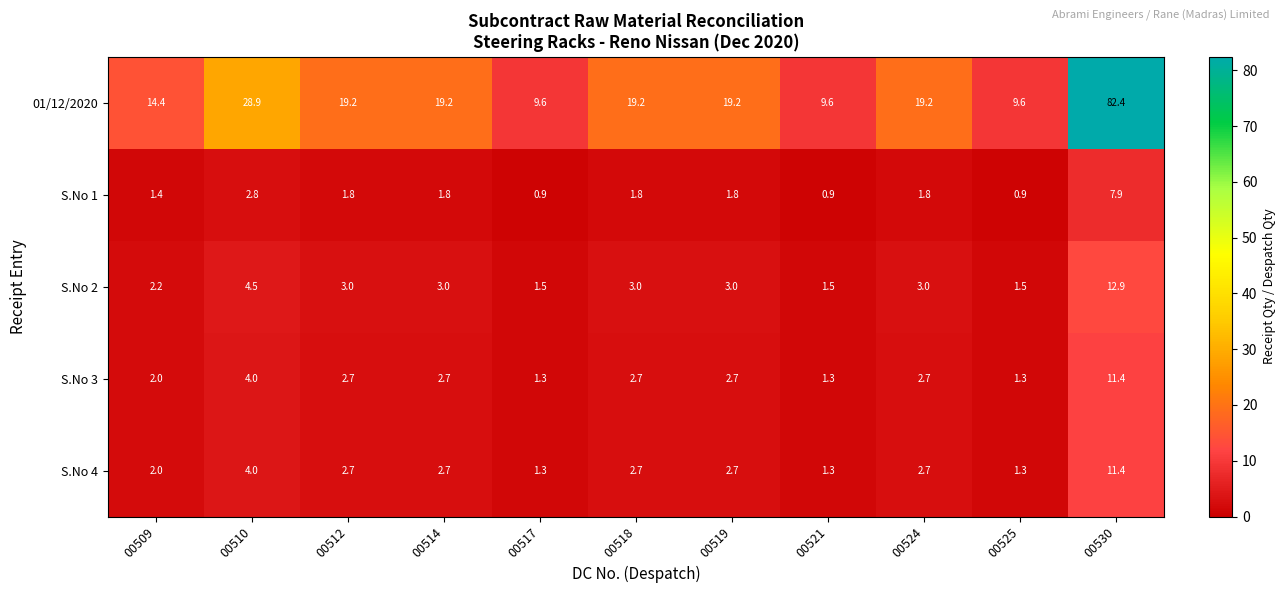

How many data points does each series have?

11